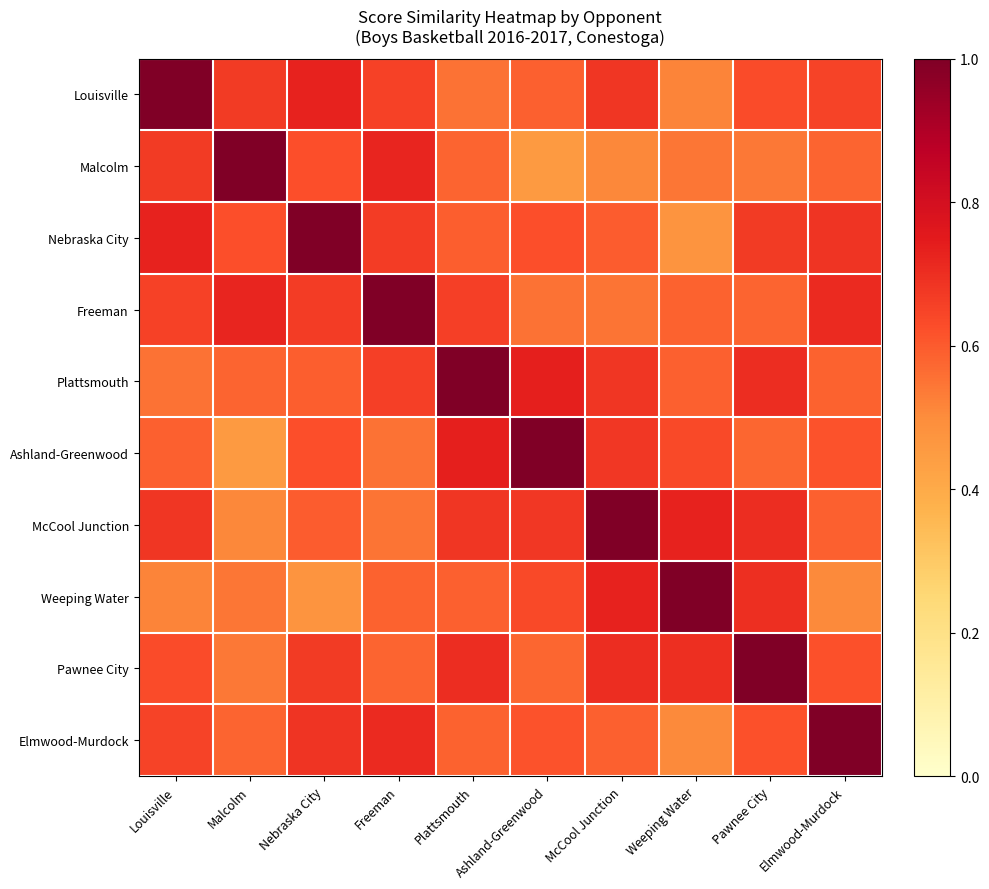

How many categories are shown in the chart?

10